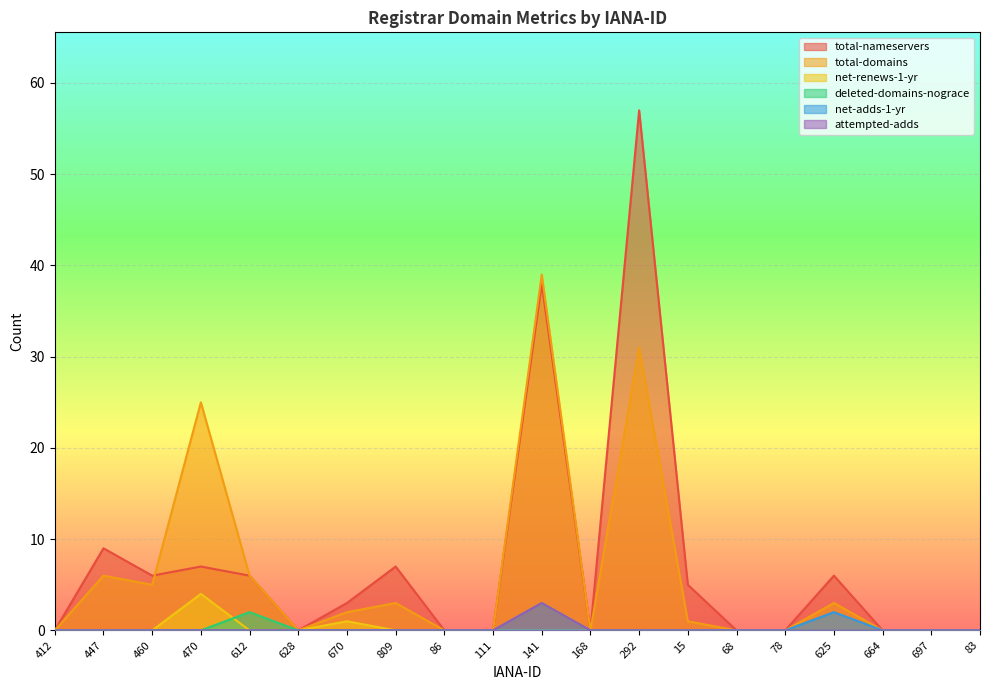

What is the label of the 13th point from the right?

809